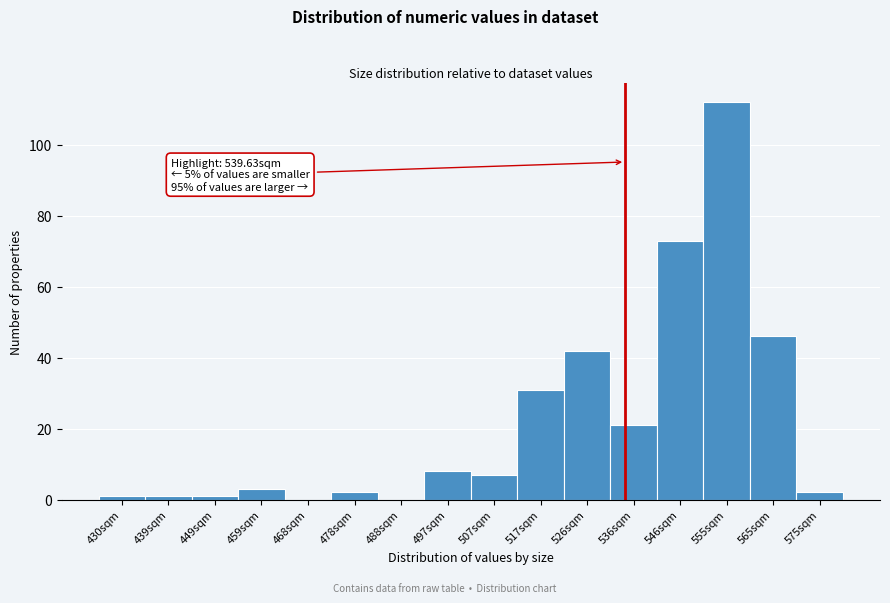

Reading left to right, extract all data points from this chart.

430sqm=1	439sqm=1	449sqm=1	459sqm=3	468sqm=0	478sqm=2	488sqm=0	497sqm=8	507sqm=7	517sqm=31	526sqm=42	536sqm=21	546sqm=73	555sqm=112	565sqm=46	575sqm=2